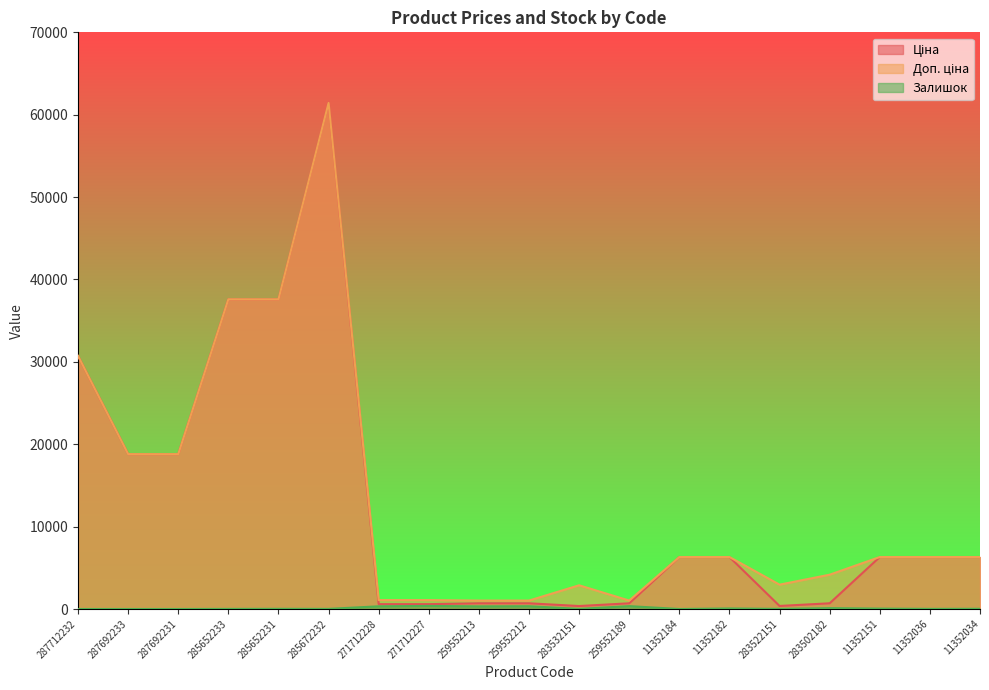

Which series has the widest spread of values?

Ціна